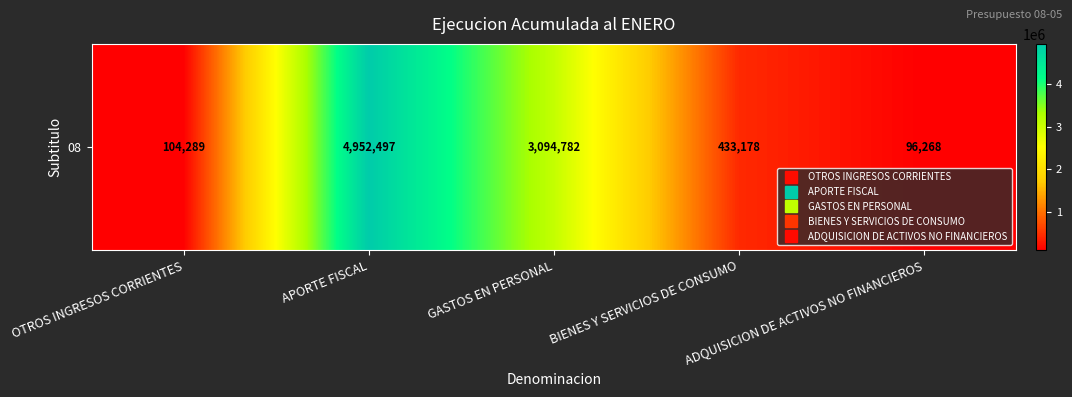

What is the ratio of the value at APORTE FISCAL to the value at GASTOS EN PERSONAL?

1.6